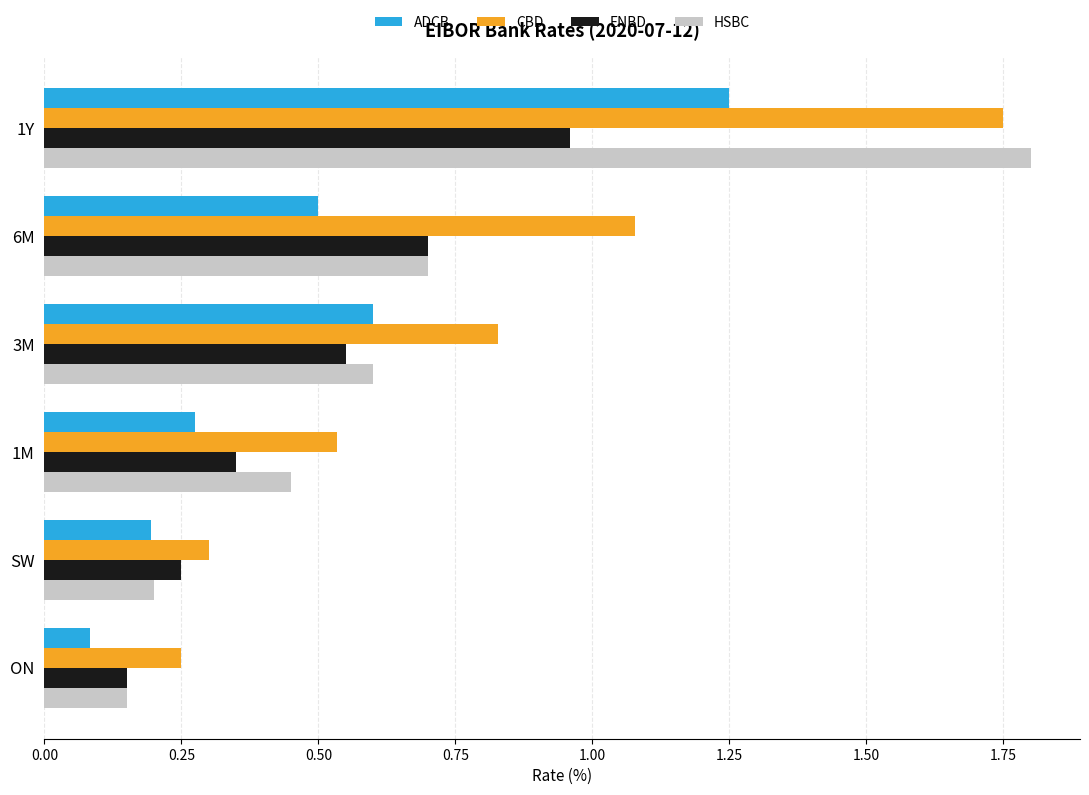

What are all the series names shown in the legend?

ADCB, CBD, ENBD, HSBC